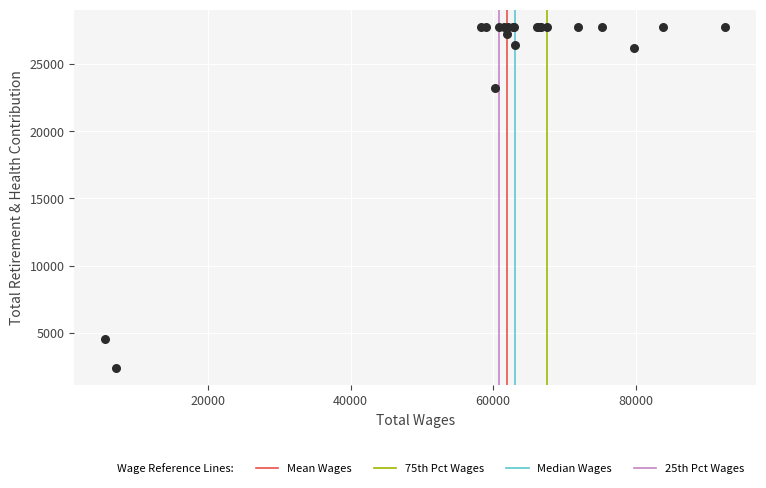

What Y value in the scatter plot is closest to 15078?

23194